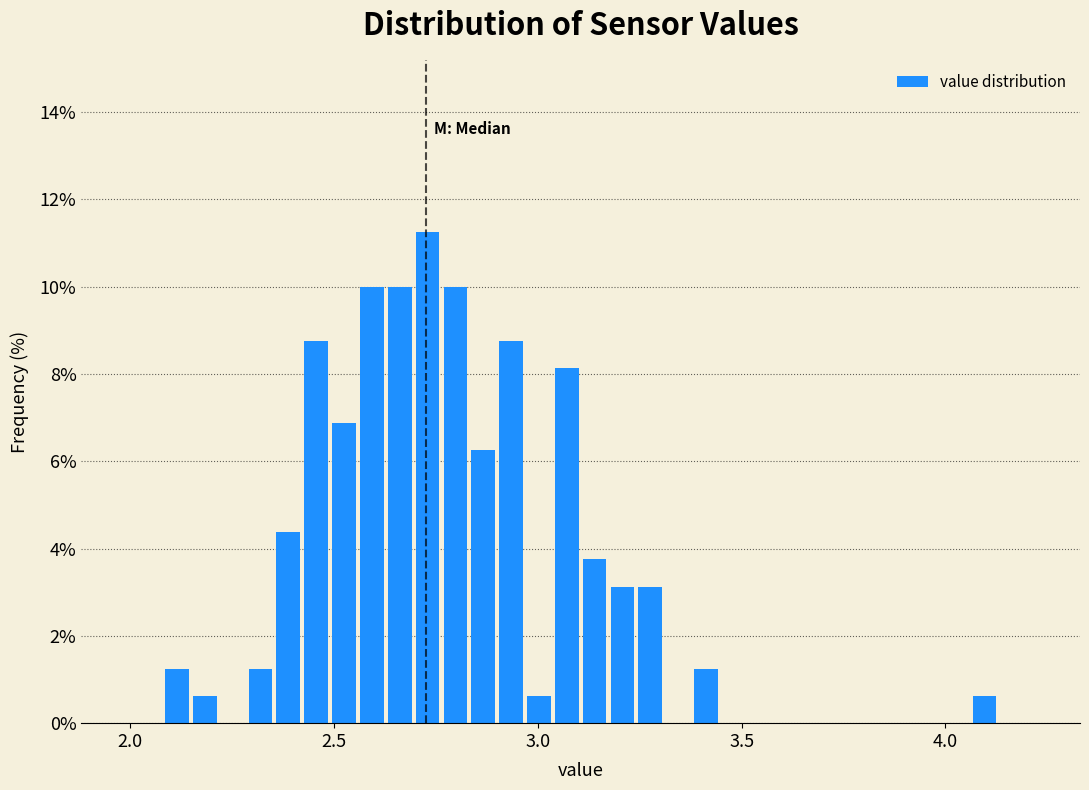

Read against the x-axis, roughly where is the centre of the tallest bar?

2.75